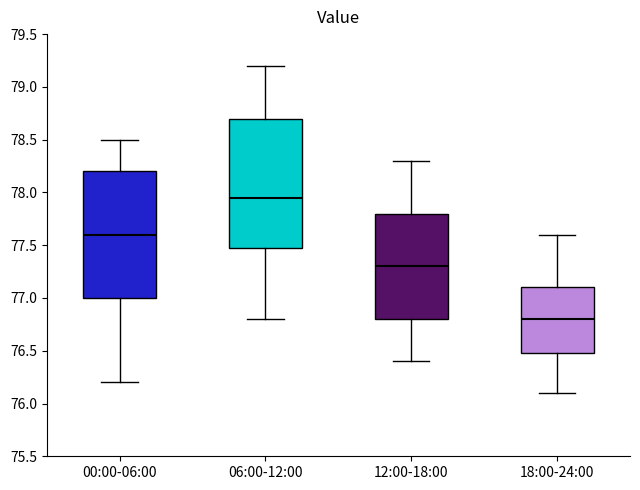

Reading left to right, transcribe this box plot: for each box, give where its median line is, the range the box spans, and where its two whiskers end, as read against the y-axis. The values are not printed on the chart, so give them approximately, as read against the axis.

00:00-06:00: median 77.60, box 77.00 to 78.20, whiskers 76.20 to 78.50
06:00-12:00: median 77.95, box 77.50 to 78.70, whiskers 76.80 to 79.20
12:00-18:00: median 77.30, box 76.80 to 77.80, whiskers 76.40 to 78.30
18:00-24:00: median 76.80, box 76.50 to 77.10, whiskers 76.10 to 77.60